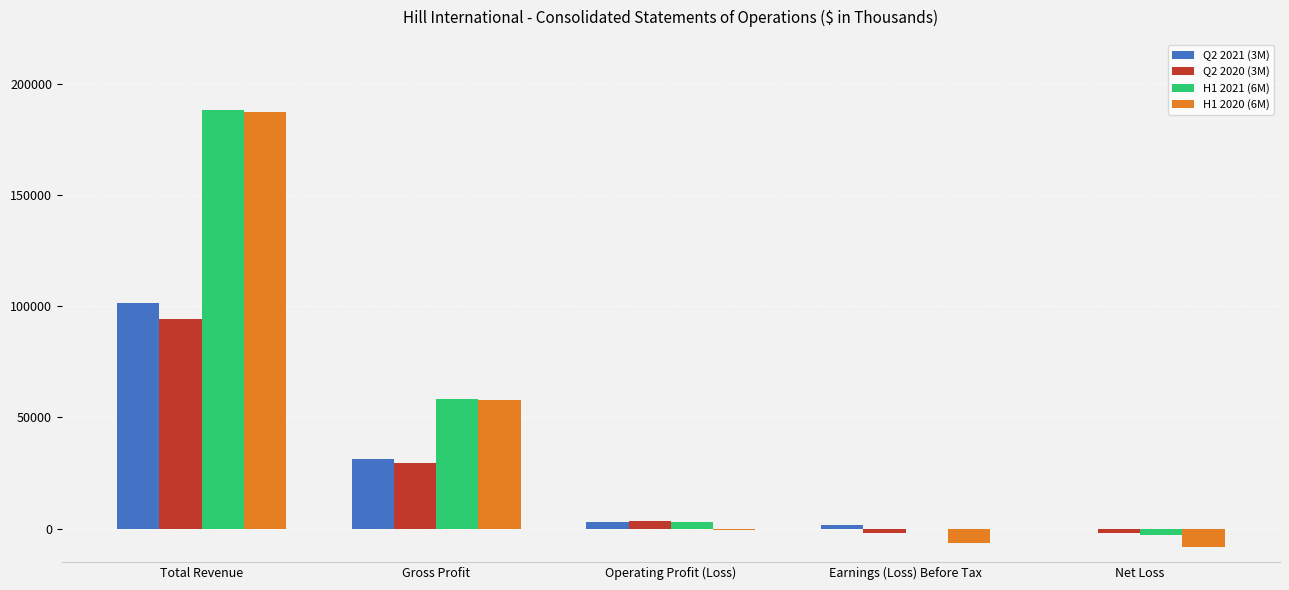

What value does the H1 2020 (6M) series have at Net Loss?

-8358